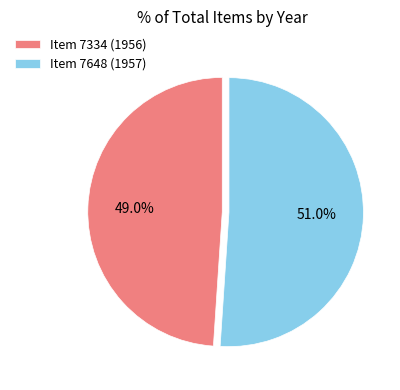

Which category has the biggest portion of the pie?

Item 7648 (1957)